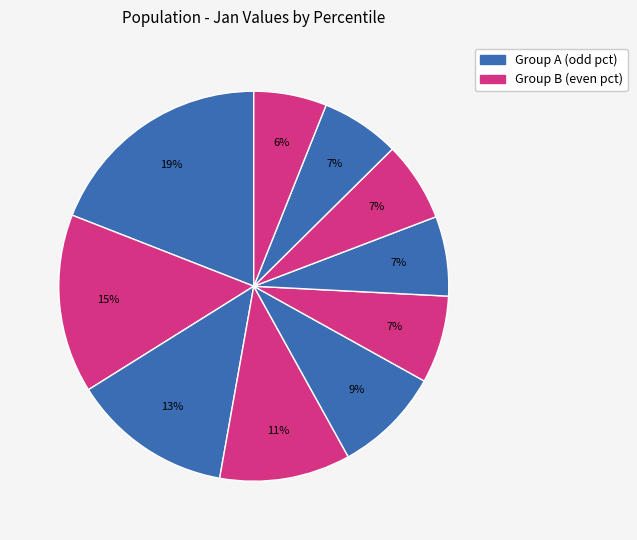

Does any single category account for the majority?

No